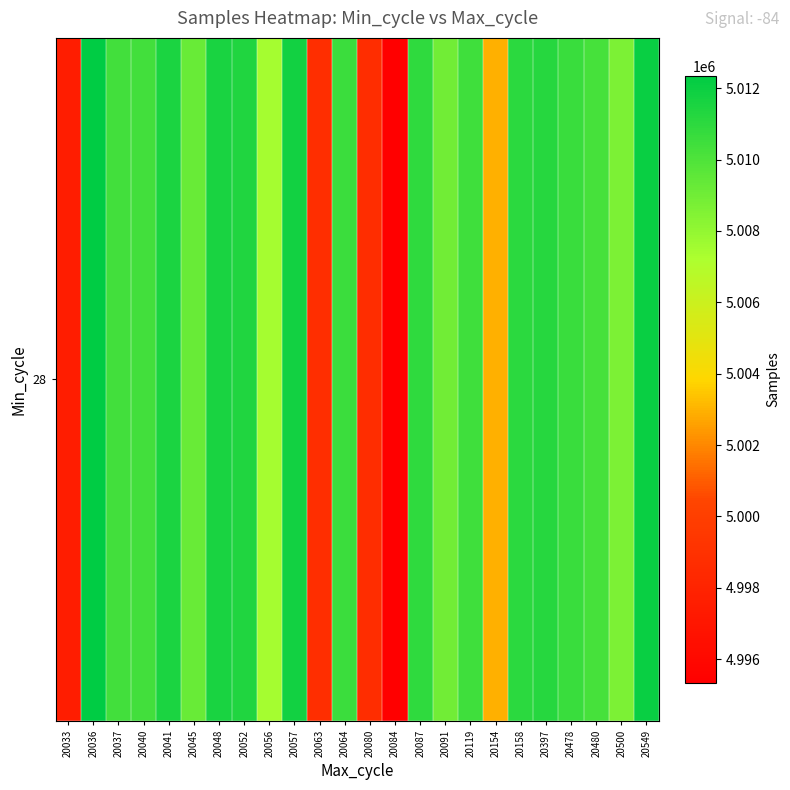

What is the change in value from 20041 to 20056?

-4052